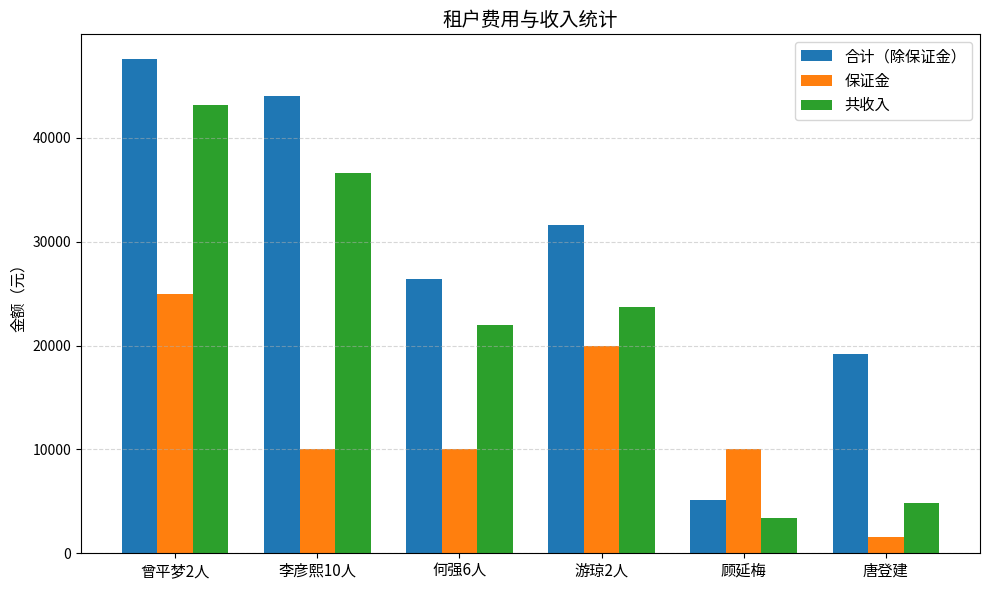

Is the value of 合计（除保证金） at 唐登建 greater than the value of 保证金 at 顾延梅?

Yes